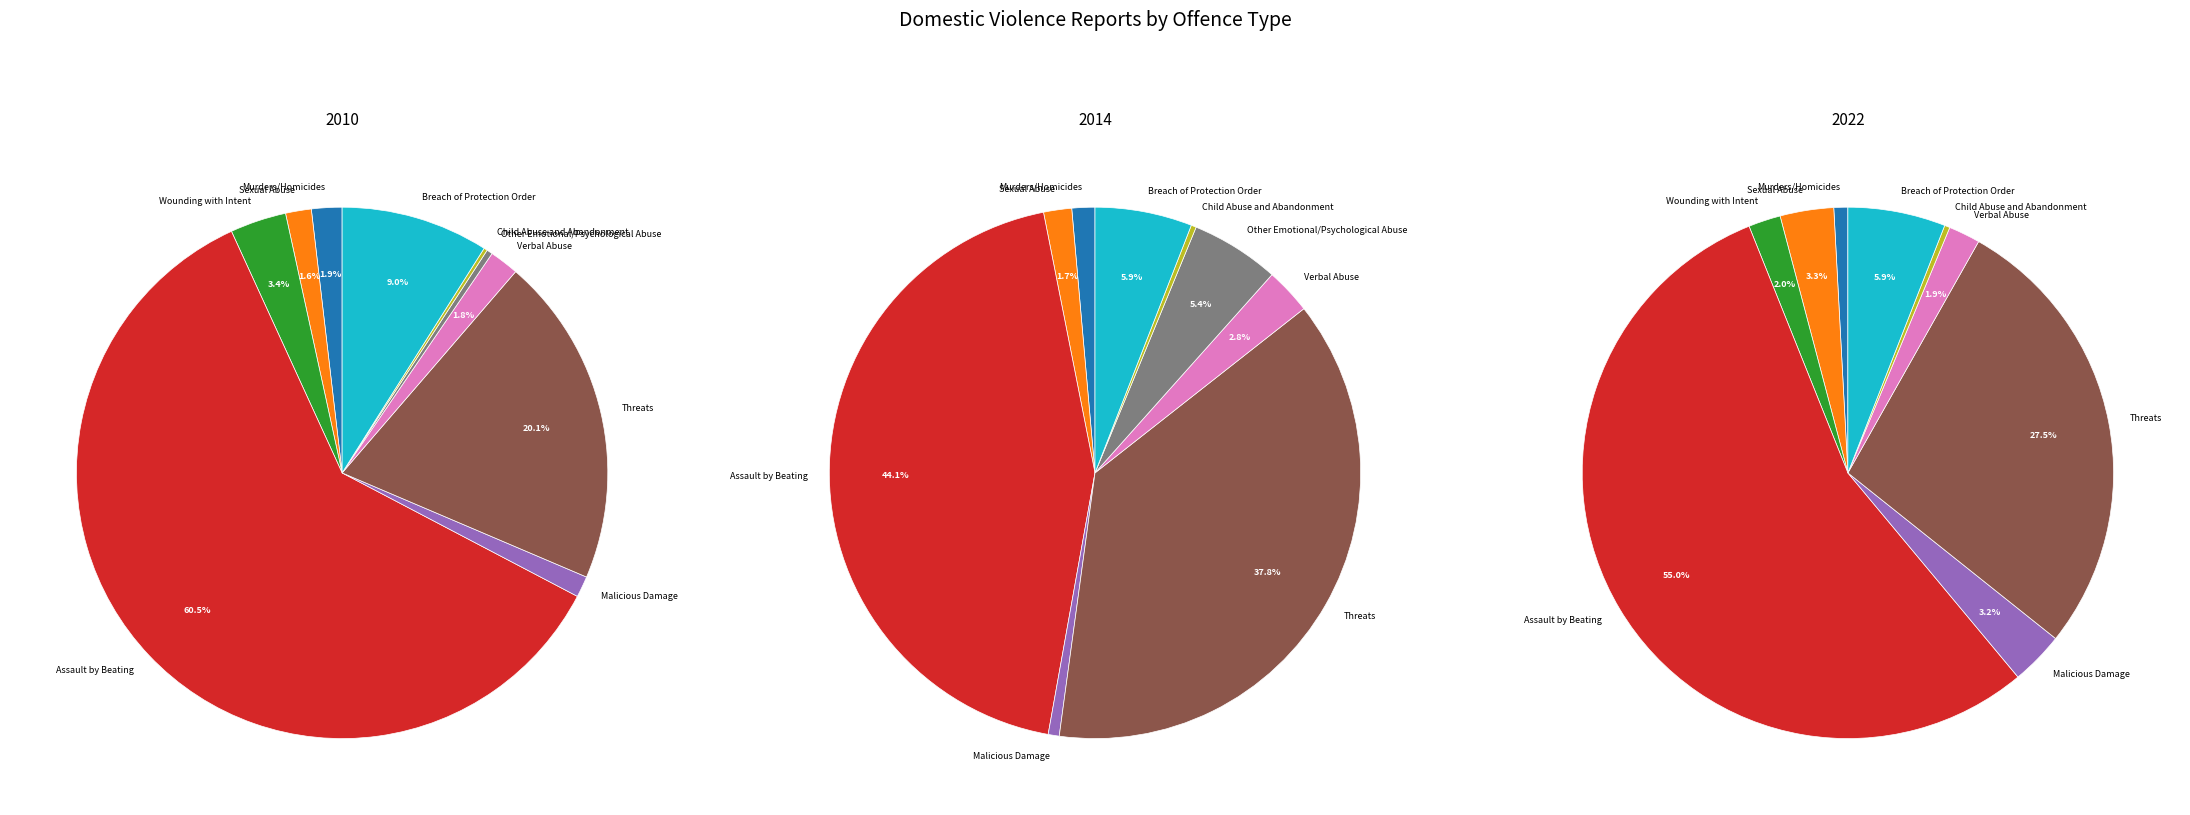

Do Sexual Abuse and Other Emotional/Psychological Abuse together represent more than half of the pie?

No